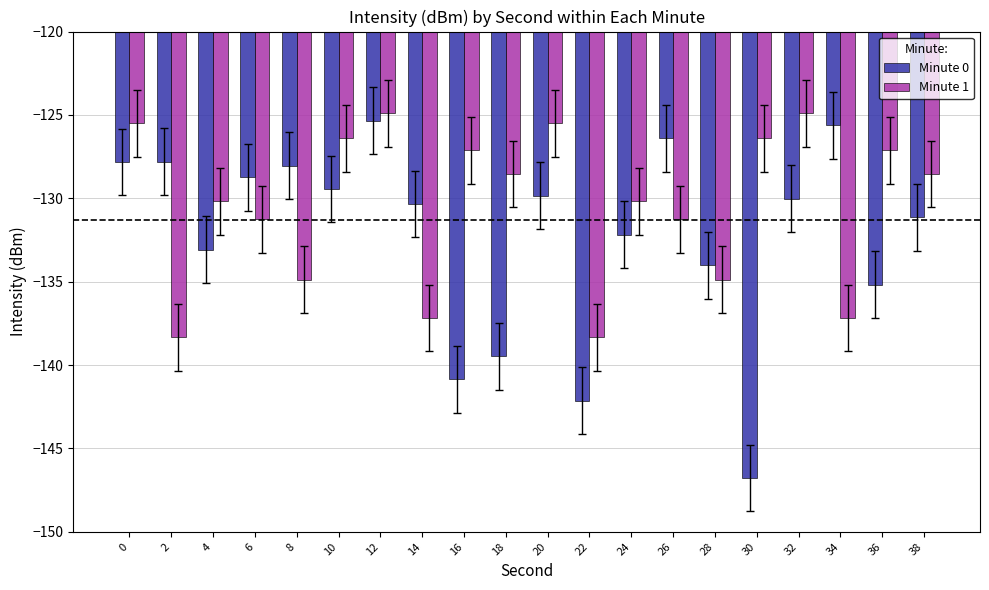

What is the spread (max minus min) of values at 8?

6.8